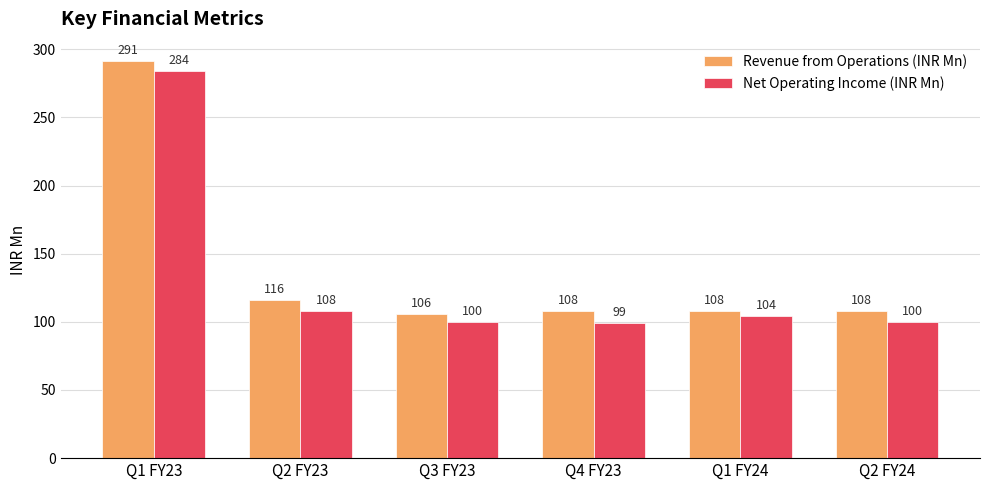

How many distinct data groups are displayed?

2